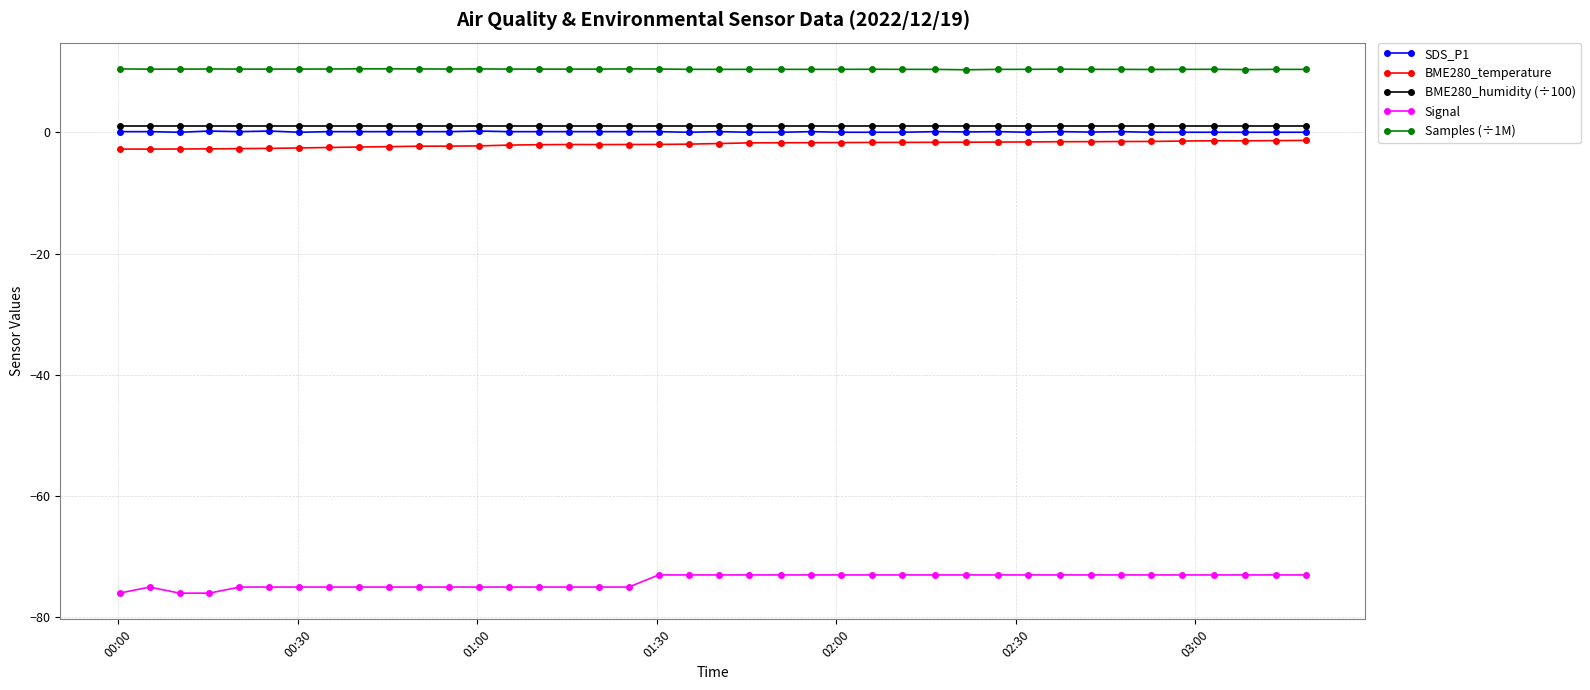

What is the minimum value for Samples (÷1M)?

10.3